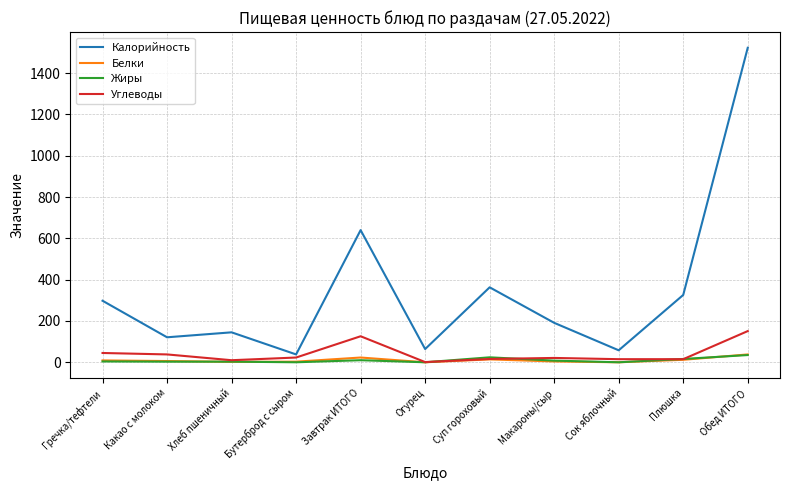

True or false: Жиры and Калорийность cross at least once.

False